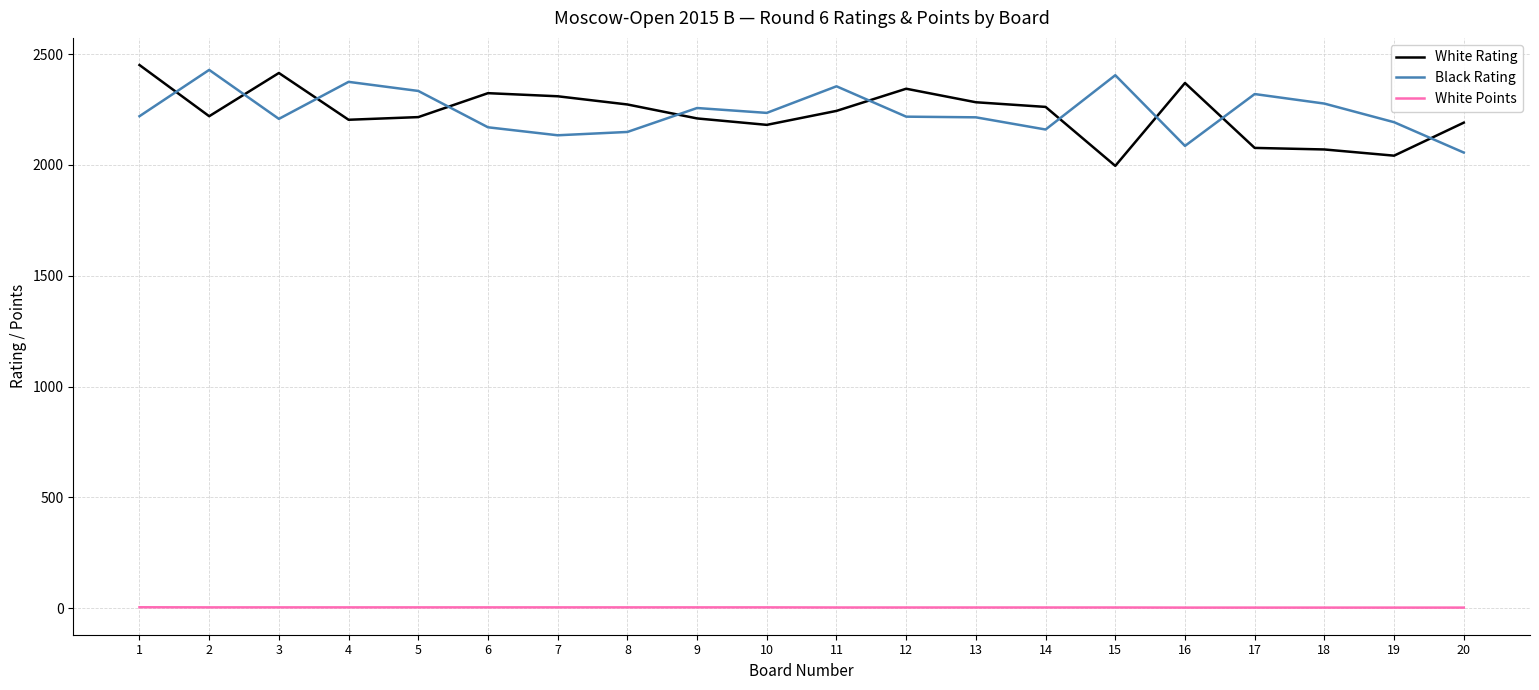

True or false: Black Rating has a value of 2429.0 at 2.

True